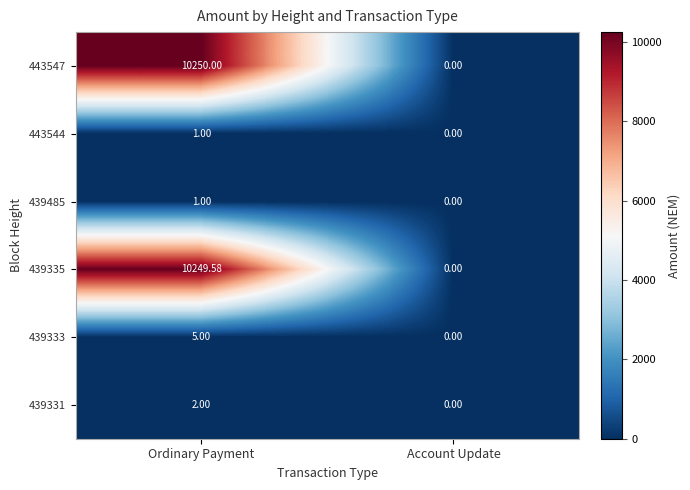

At which category does the chart reach its peak across all series?

Ordinary Payment